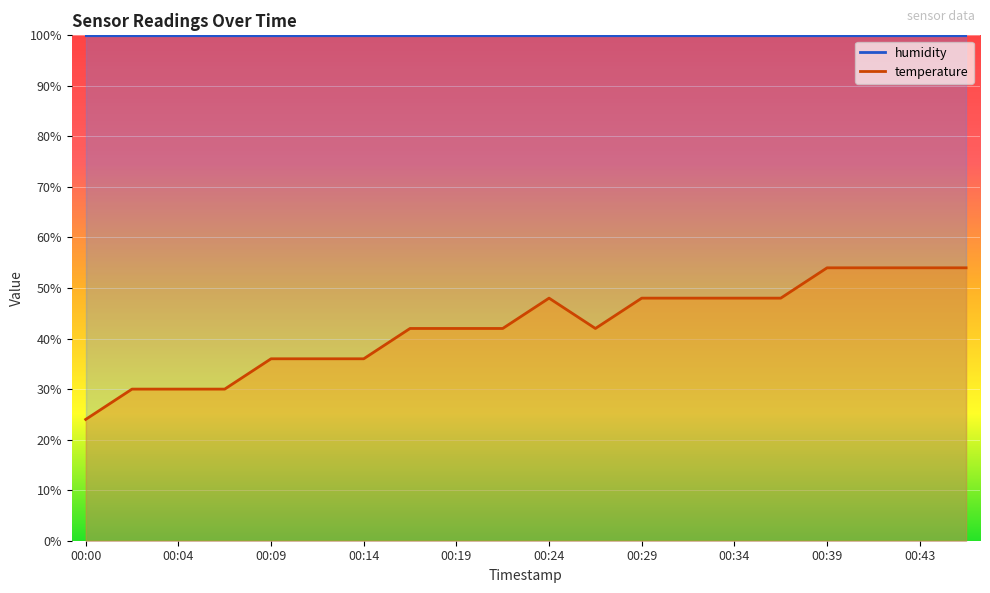

The value at 00:36 is 48. True or false?

True